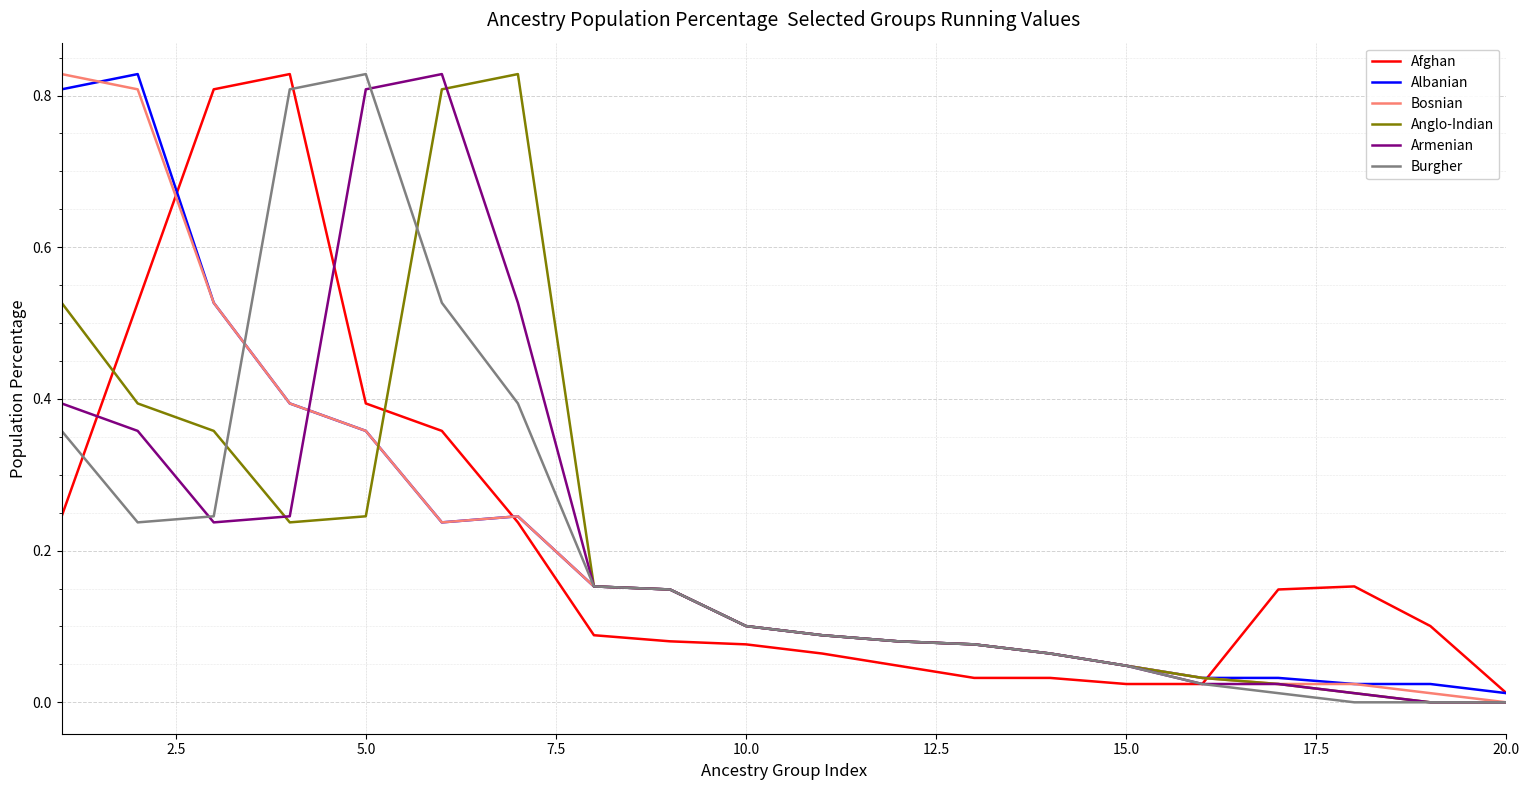

In Afghan, how many points are higher than both neighbors (excluding endpoints)?

2